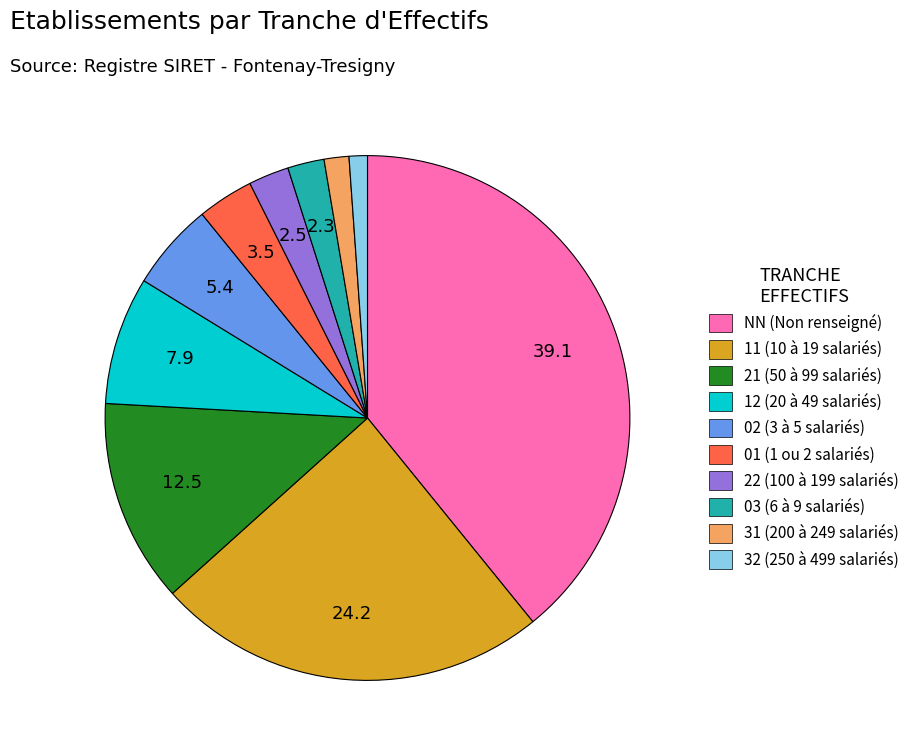

Is the sum of 31 (200 à 249 salariés) and NN (Non renseigné) greater than half?

No